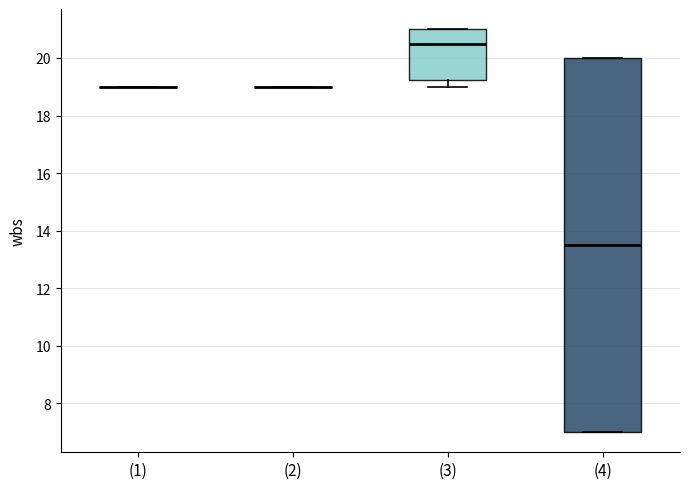

Comparing the boxes themselves (not the whiskers), which one is the tallest?

(4)